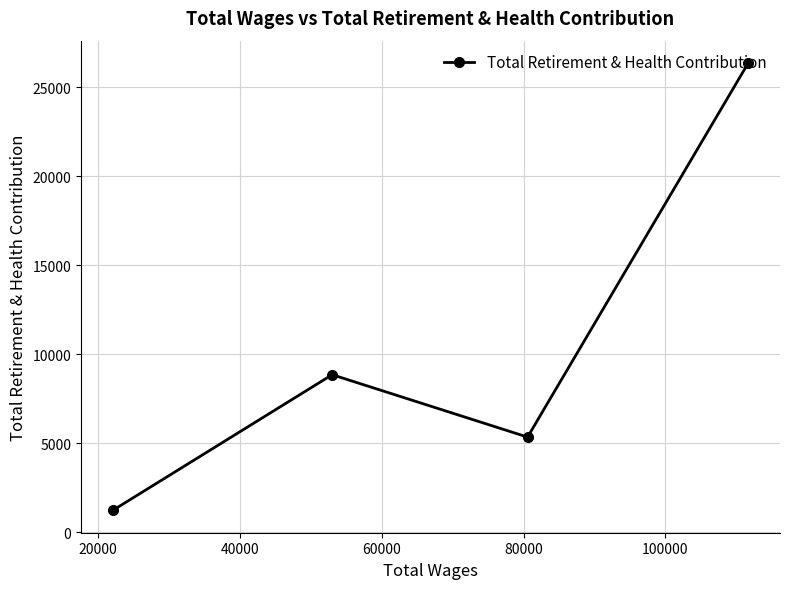

How many data points are less than 8859?

2